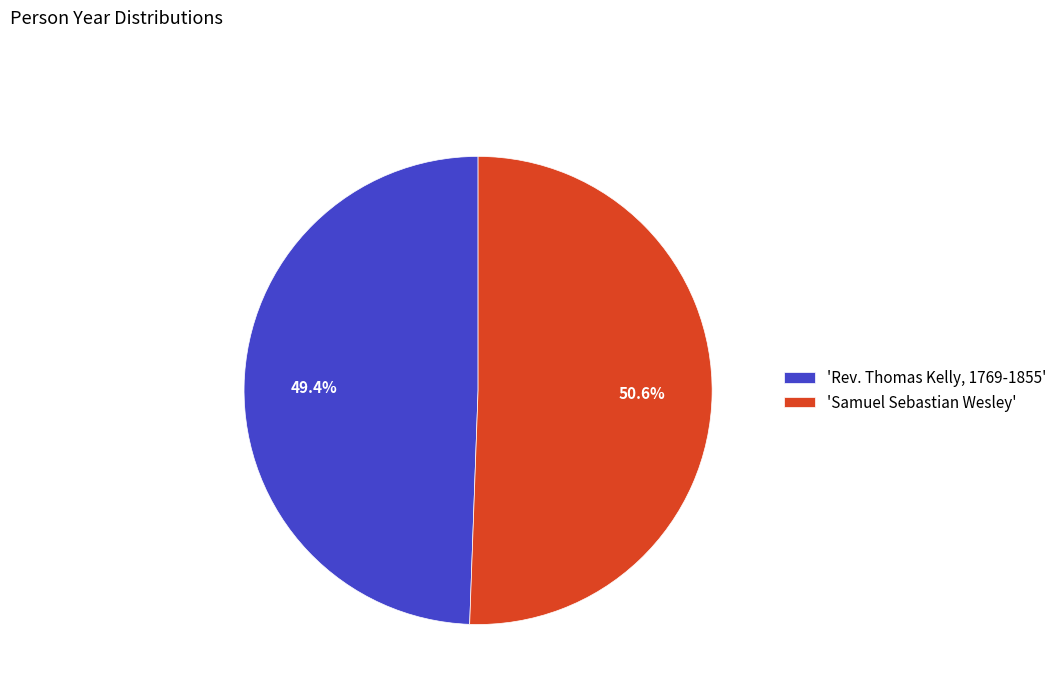

How much of the chart is everything except 'Rev. Thomas Kelly, 1769-1855'?

50.6%